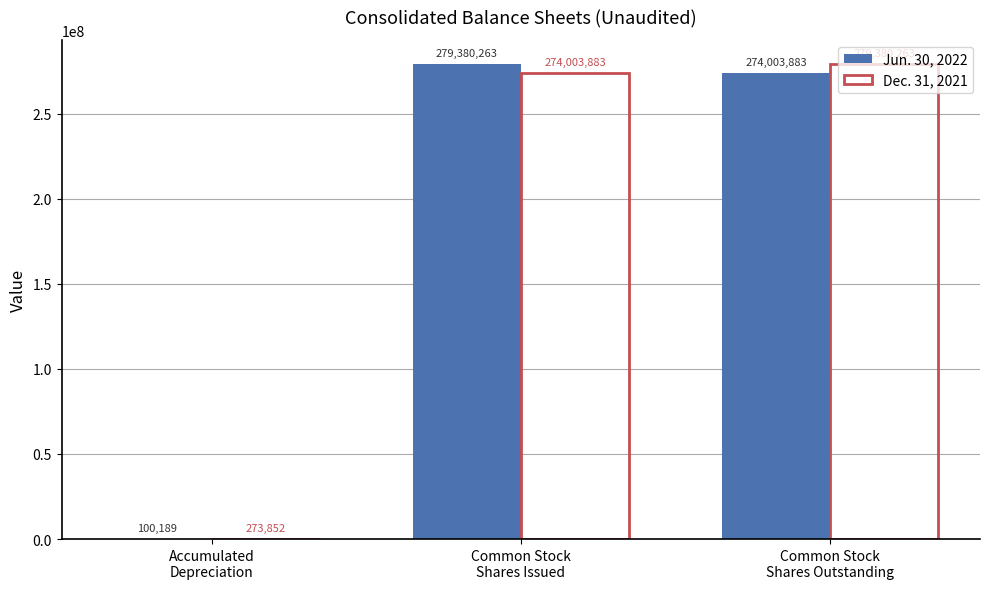

What are all the series names shown in the legend?

Jun. 30, 2022, Dec. 31, 2021